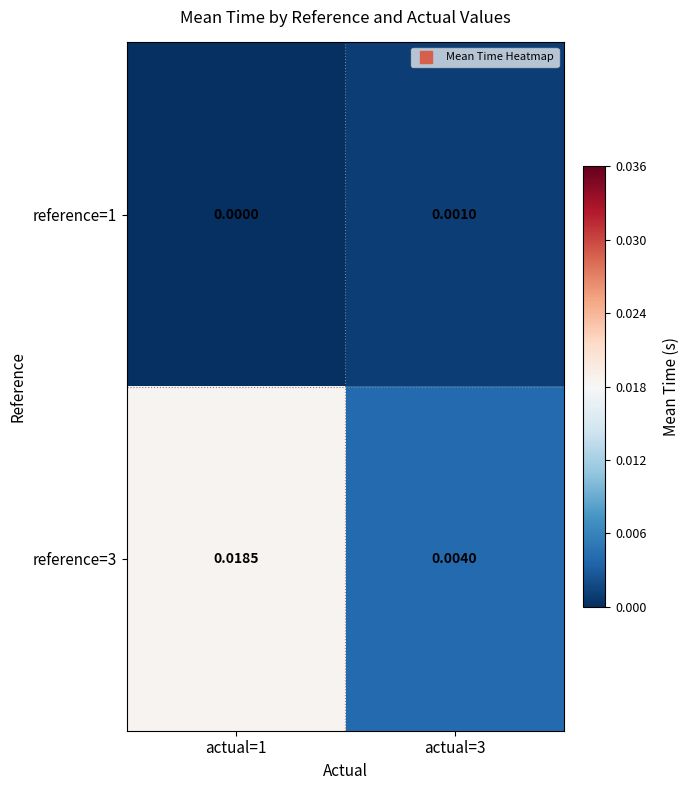

Is the value of reference=3 at actual=3 greater than the value of reference=1 at actual=1?

Yes